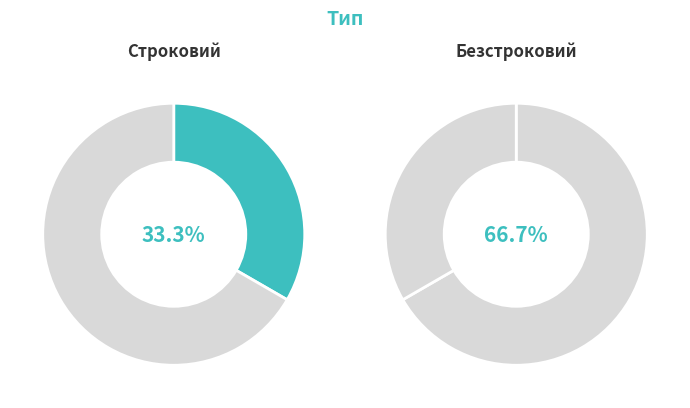

What percentage is the Строковий slice, to the nearest percent?

33%